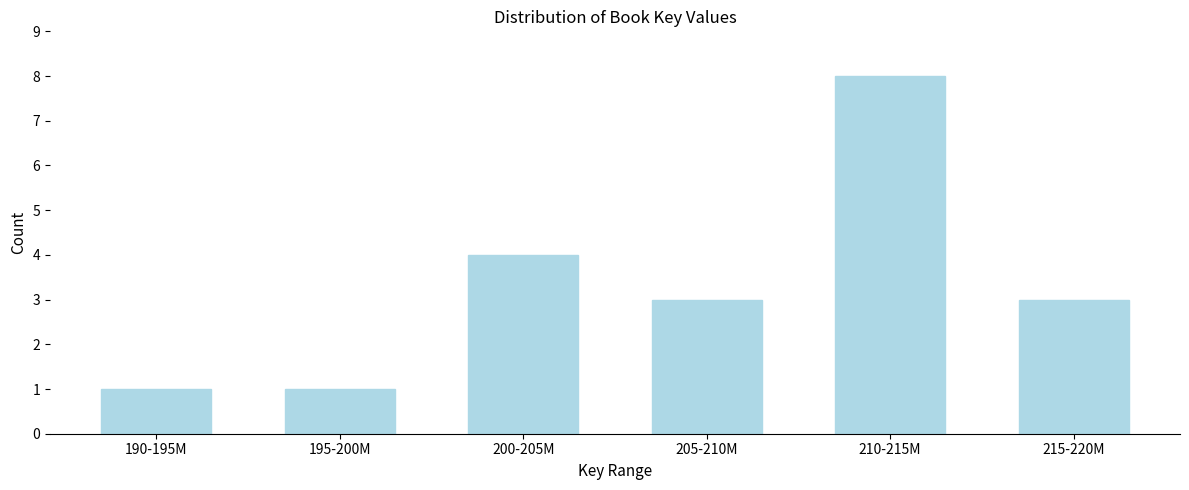

Reading right to left, transcribe all the data shown in this chart.

3	8	3	4	1	1